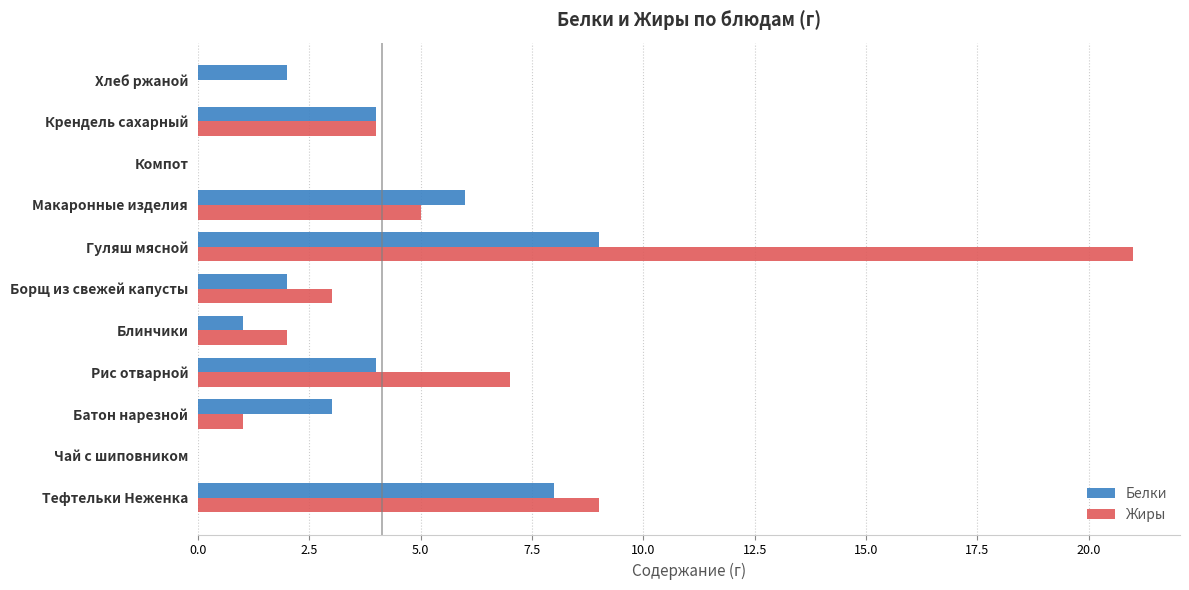

Which series changed the most between Гуляш мясной and Макаронные изделия?

Жиры